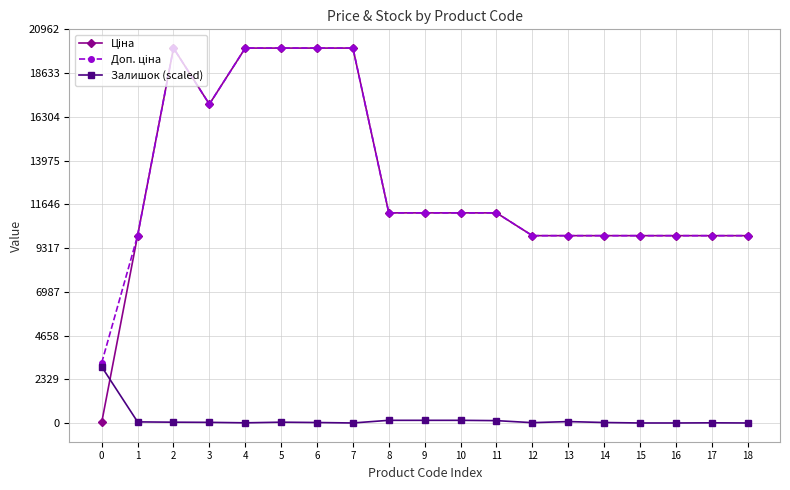

Where is Ціна nearest to the value 9998?

1